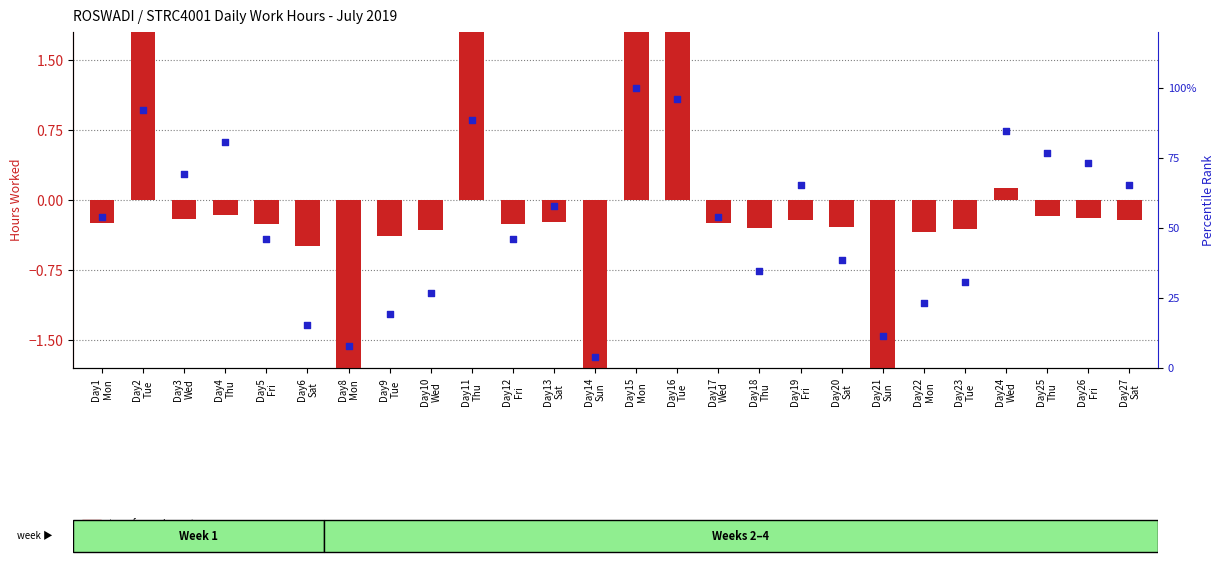

What are all the series names shown in the legend?

transformed count, percentile rank within the sample